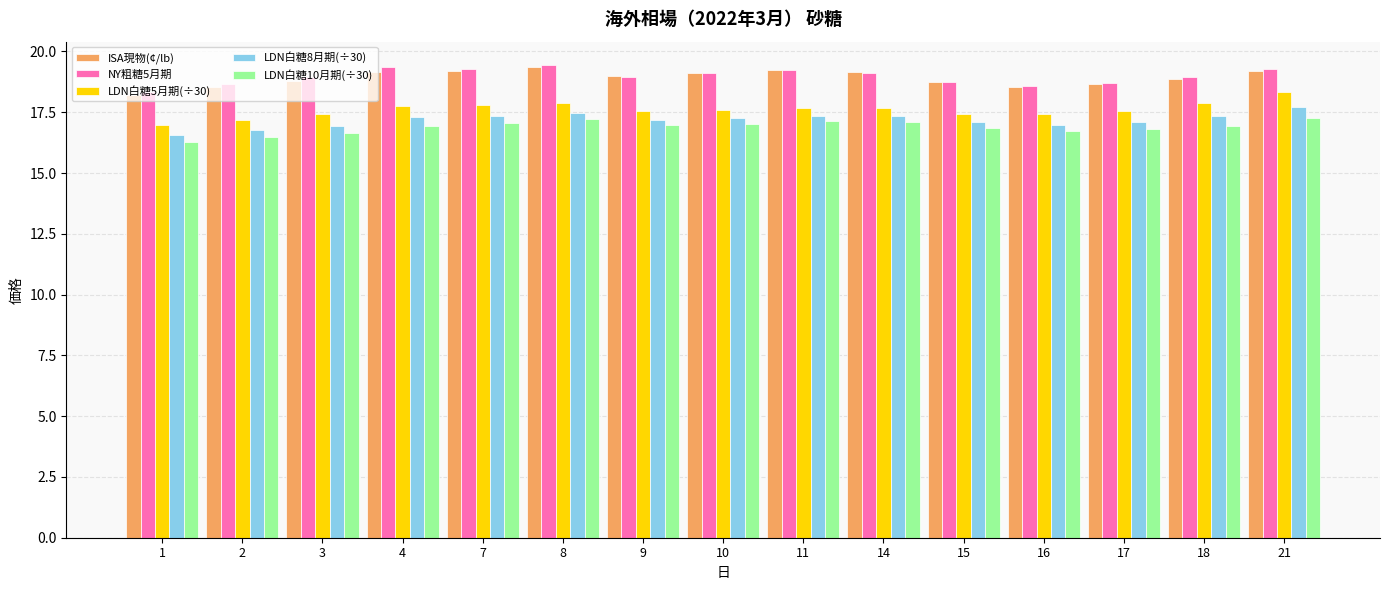

What is the total value across all series at 8?

91.4